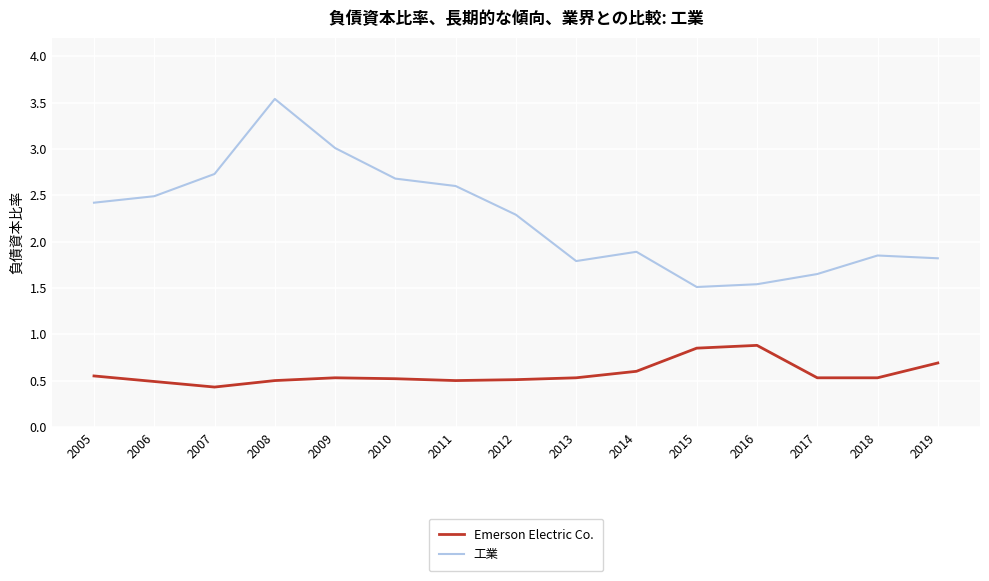

True or false: 工業 has a value of 1.3 at 2012.

False